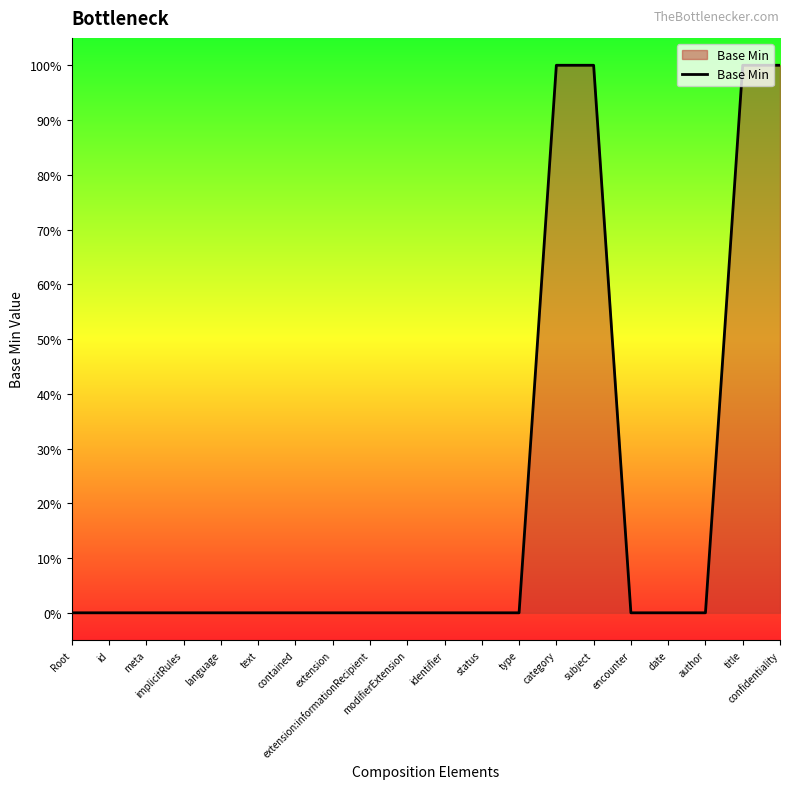

How many lines are shown in the chart?

1